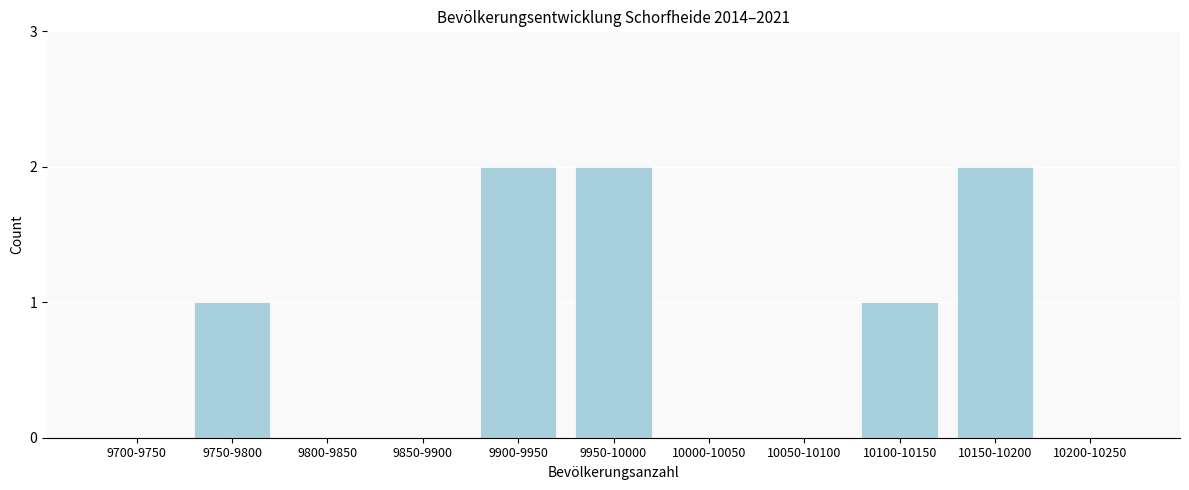

Reading left to right, what are all the values shown in this chart?

9700-9750=0	9750-9800=1	9800-9850=0	9850-9900=0	9900-9950=2	9950-10000=2	10000-10050=0	10050-10100=0	10100-10150=1	10150-10200=2	10200-10250=0